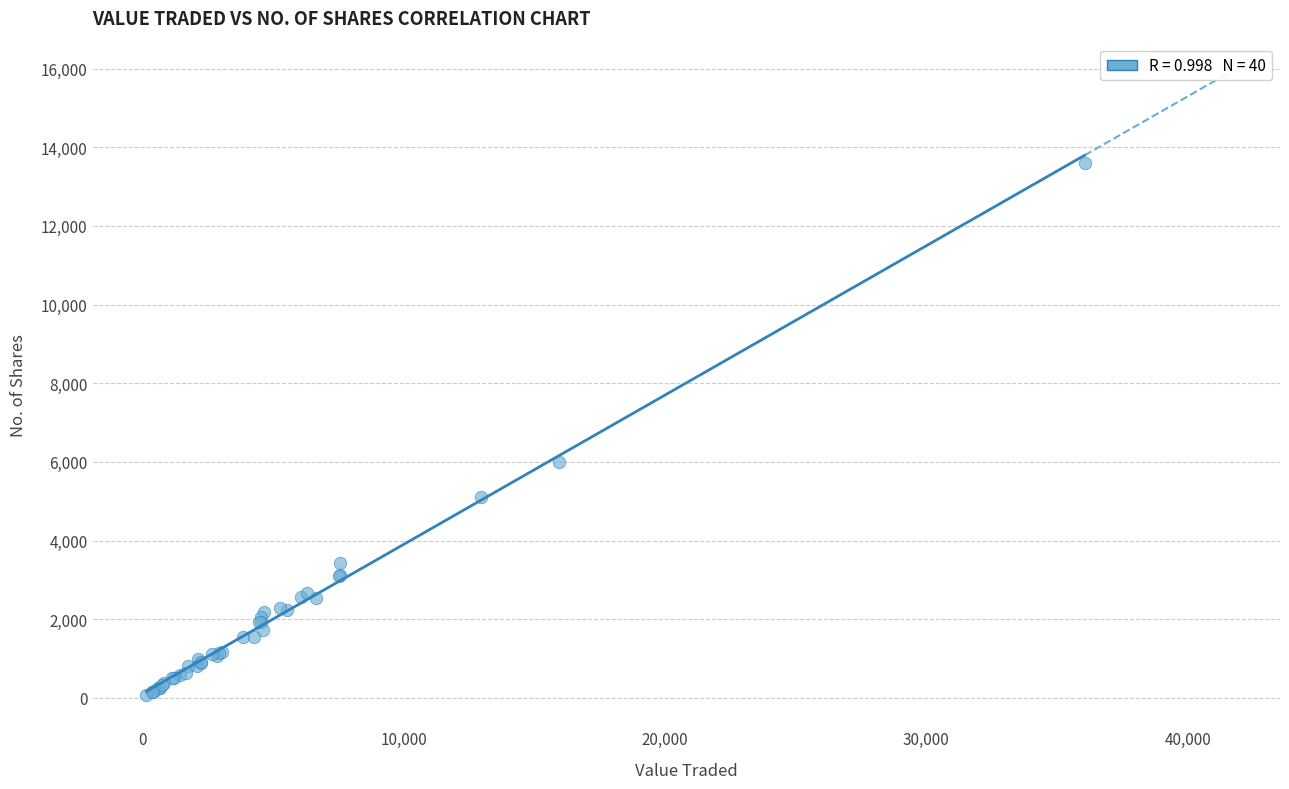

What Y value in the scatter plot is closest to 6832?

6005